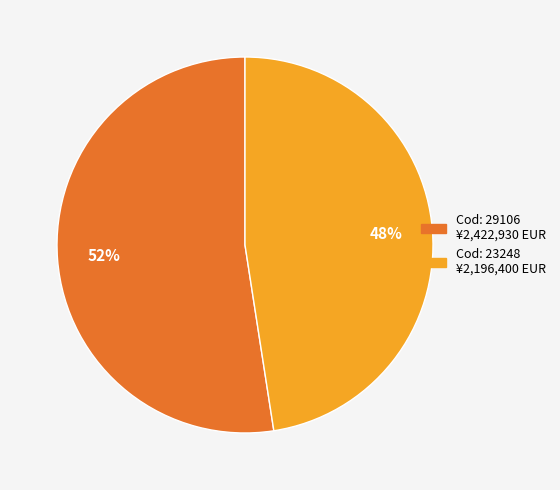

Is there any slice that represents more than half of the pie?

Yes